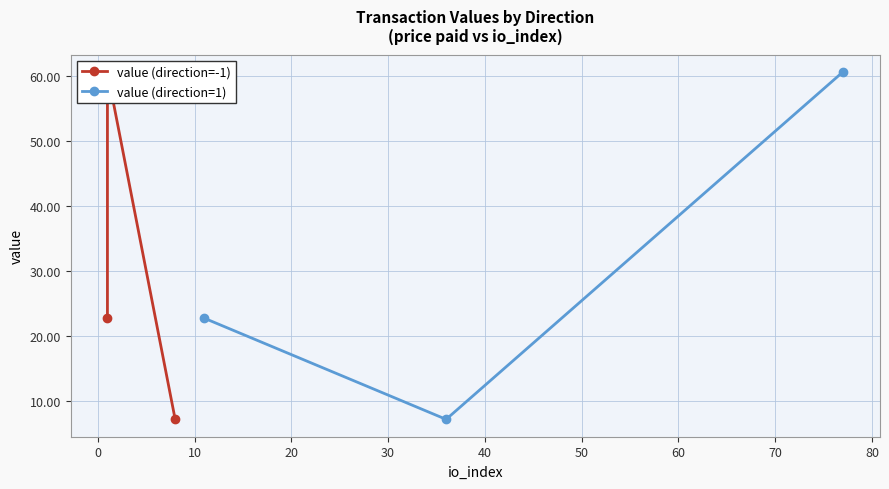

Reading left to right, list all the values displayed in this chart.

value (direction=-1): 22.8	60.6	7.2
value (direction=1): 22.8	7.2	60.6